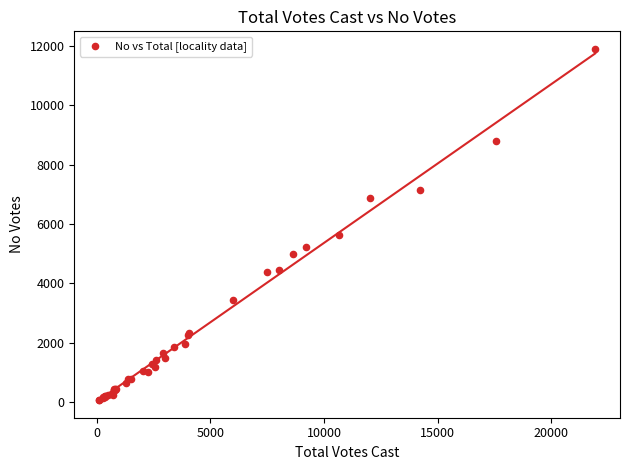

What Y value in the scatter plot is closest to 5982?

5623